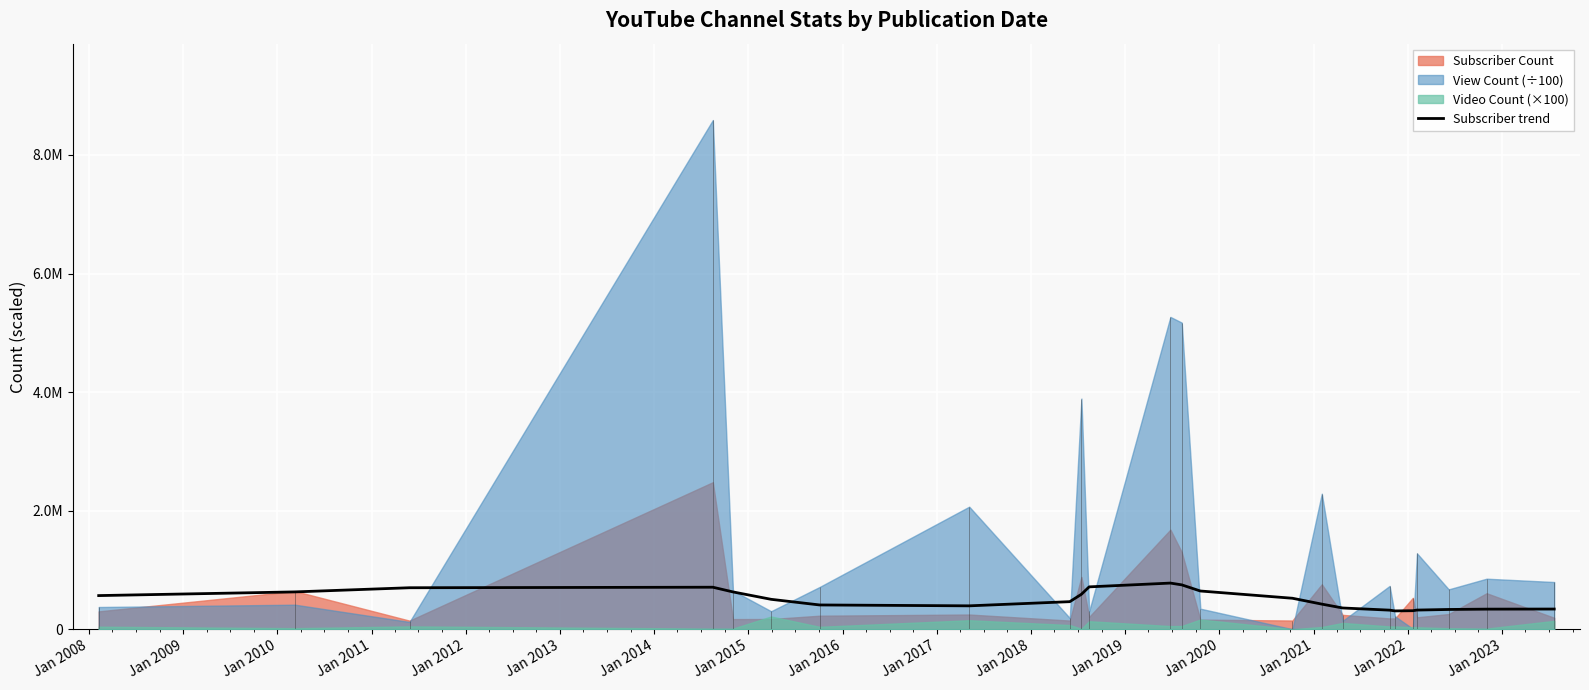

What is the label of the 15th point from the left?

Jan 2021